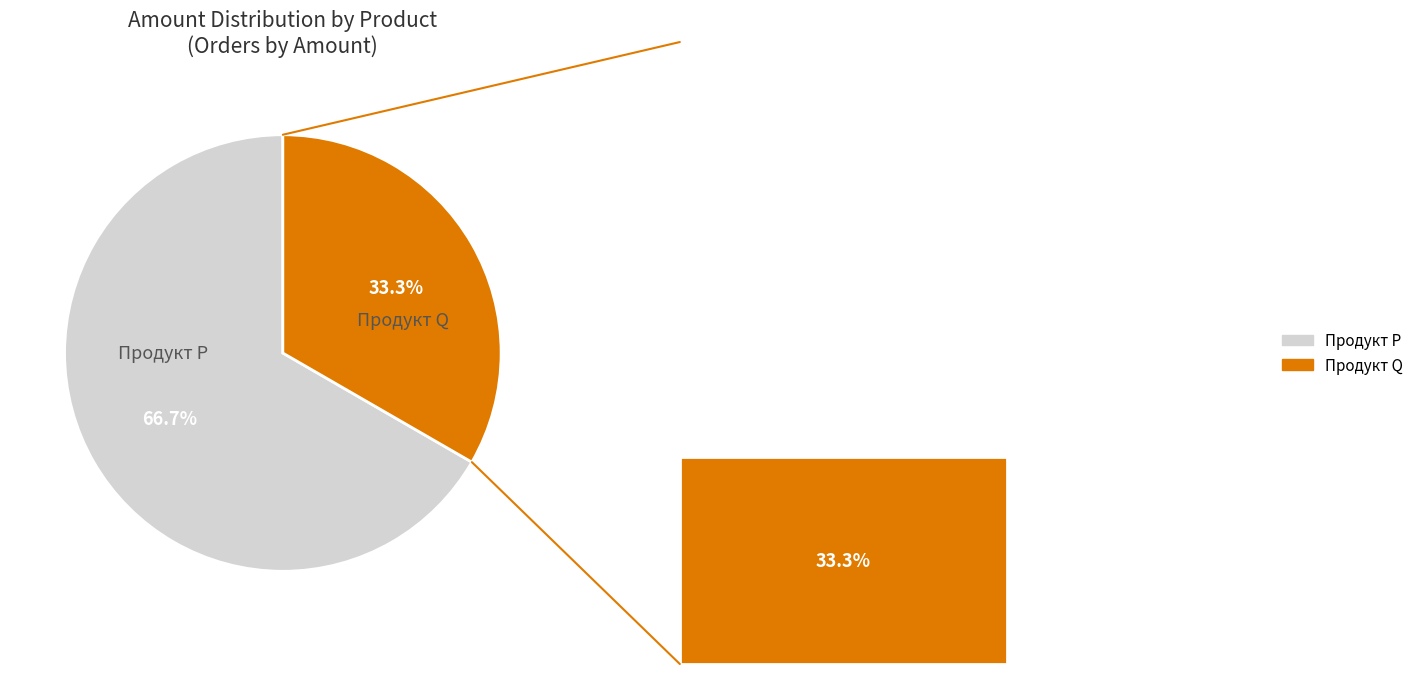

Does any single category account for the majority?

Yes